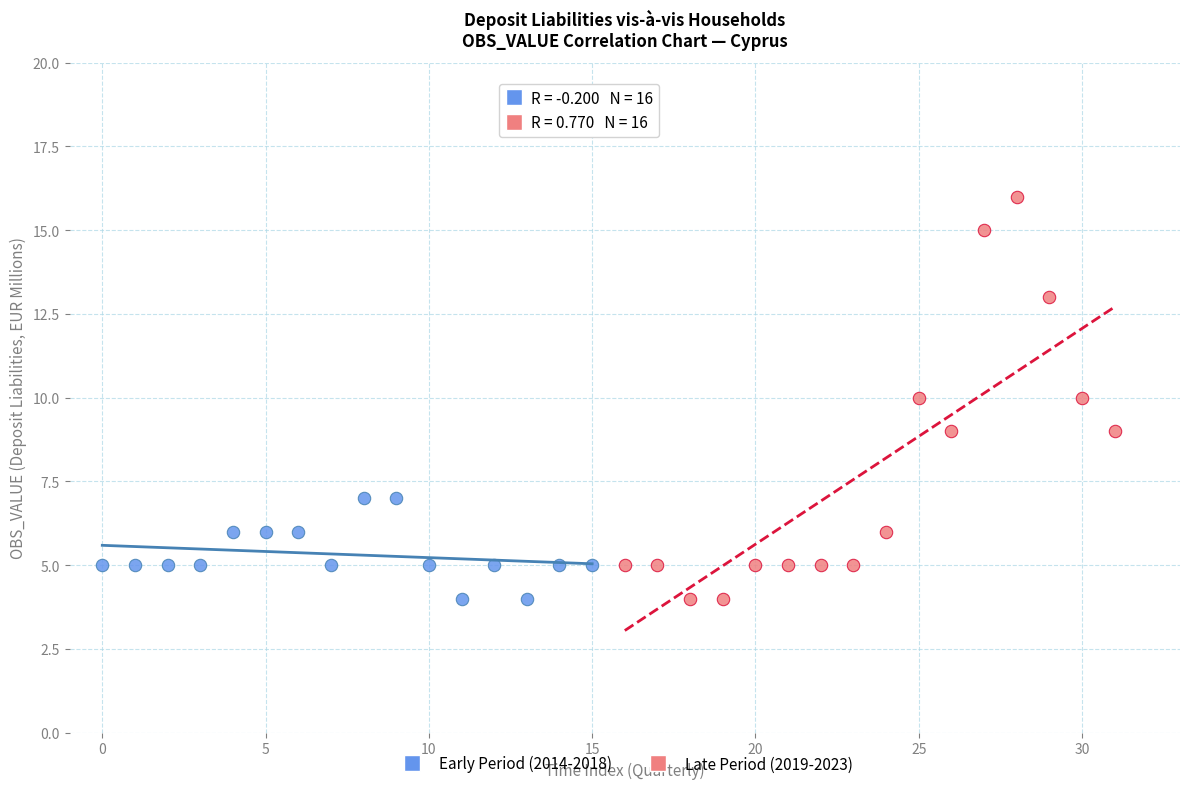

Which series reaches the maximum Y coordinate?

Late Period (2019-2023)